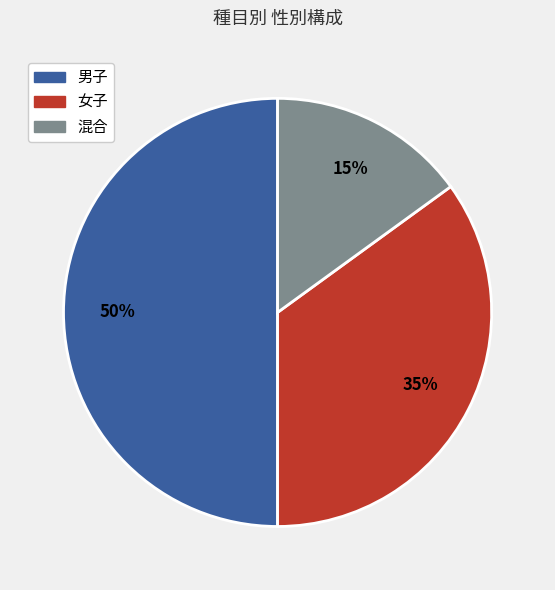

To the nearest percent, what is the combined percentage of 女子 and 男子?

85%